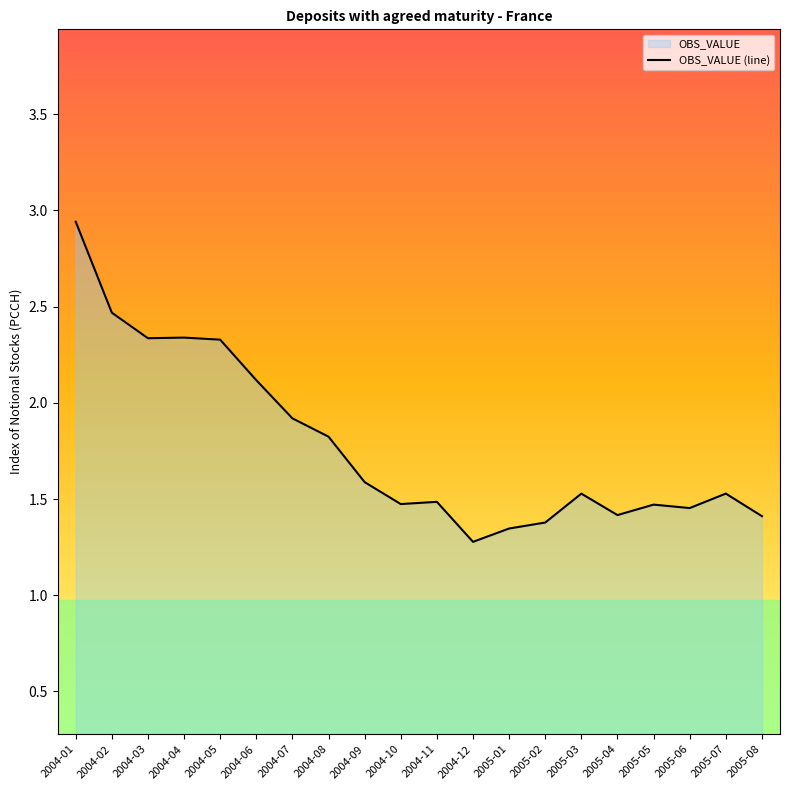

List the labels in order of value, largest first.

2004-01, 2004-02, 2004-04, 2004-03, 2004-05, 2004-06, 2004-07, 2004-08, 2004-09, 2005-07, 2005-03, 2004-11, 2004-10, 2005-05, 2005-06, 2005-04, 2005-08, 2005-02, 2005-01, 2004-12